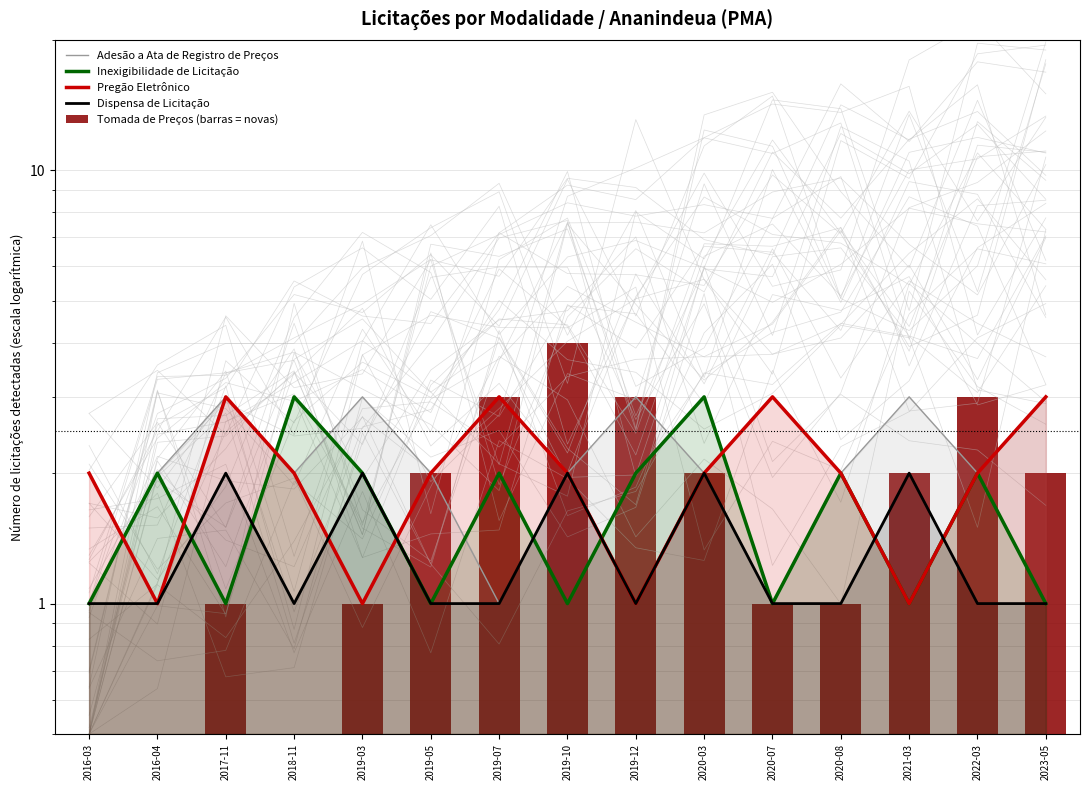

What is the value of the Adesão a Ata de Registro de Preços bar at the 7th from the left?

1.0